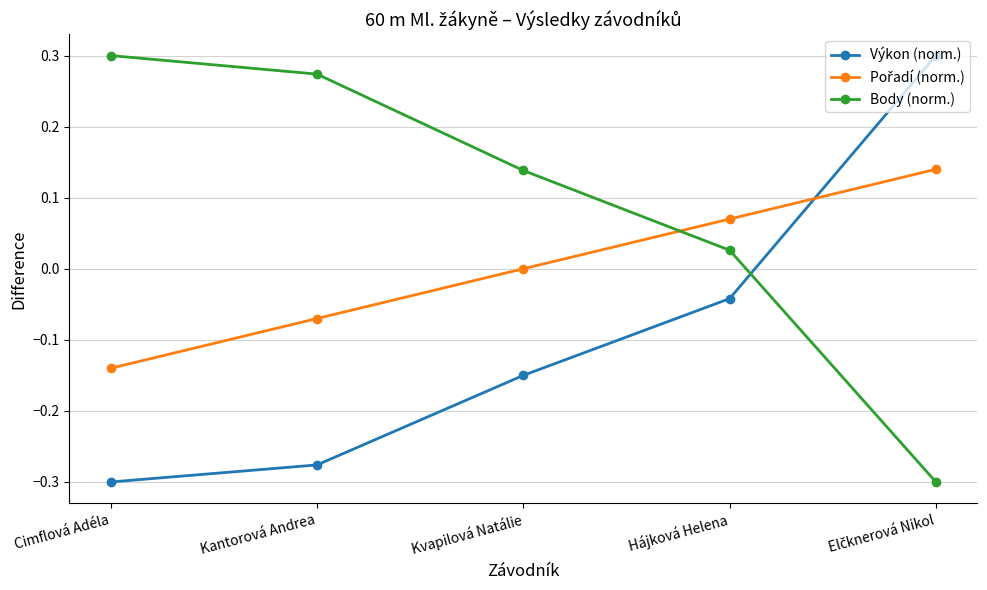

After their last crossing, which series has the higher values: Výkon (norm.) or Body (norm.)?

Výkon (norm.)